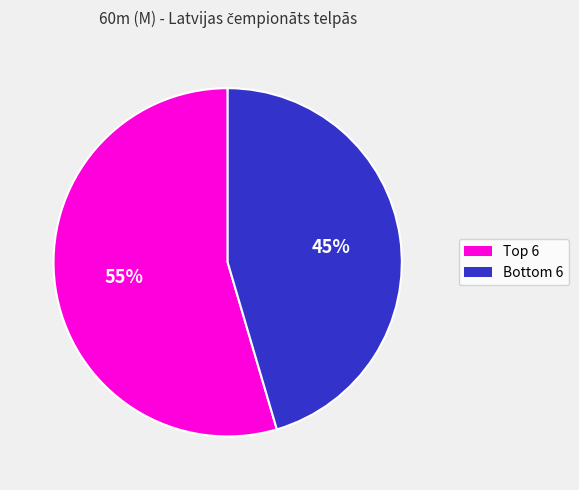

To the nearest percent, what is the average slice percentage?

50%